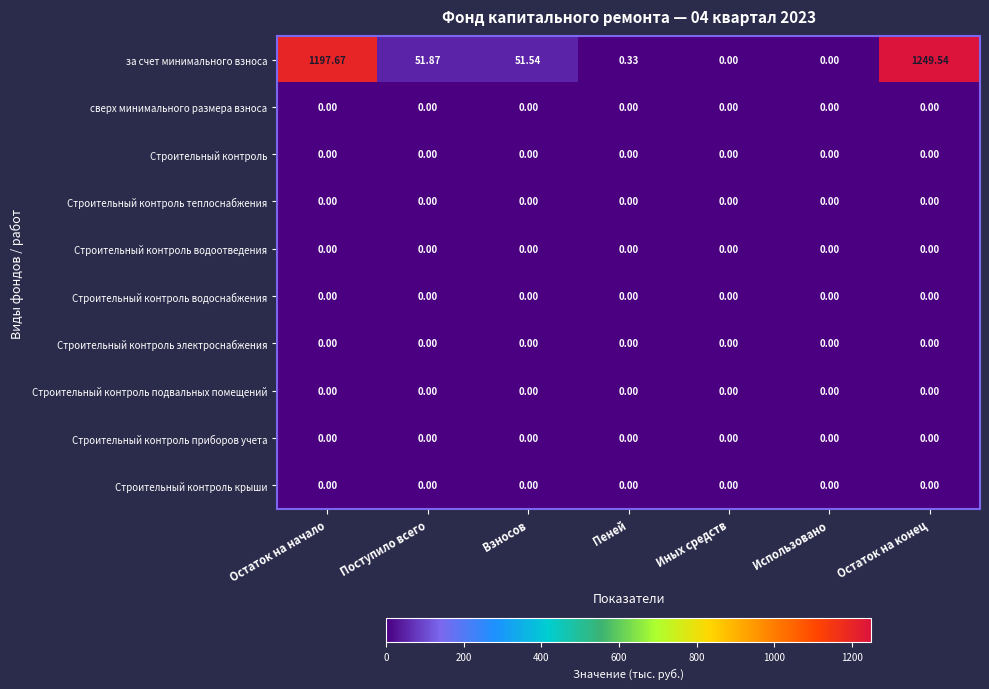

Which series has the largest range (max minus min)?

за счет минимального взноса